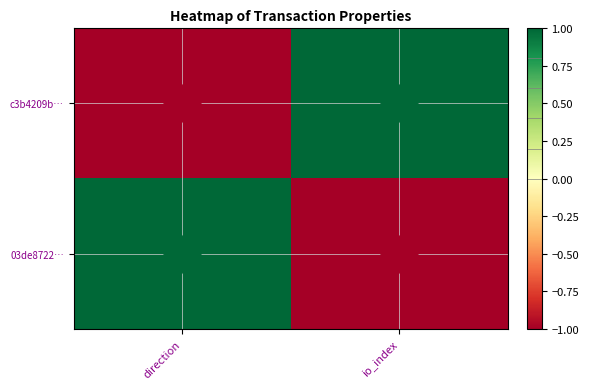

At how many categories does at least one series exceed 0?

2